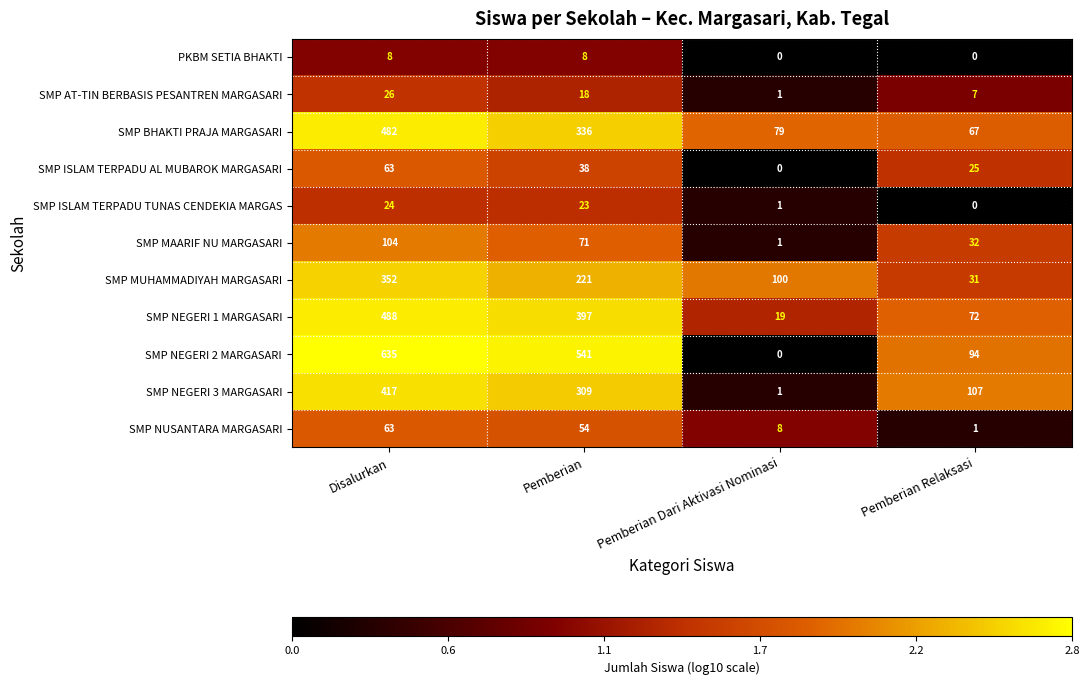

The value of SMP NEGERI 1 MARGASARI at Disalurkan is 488. True or false?

True